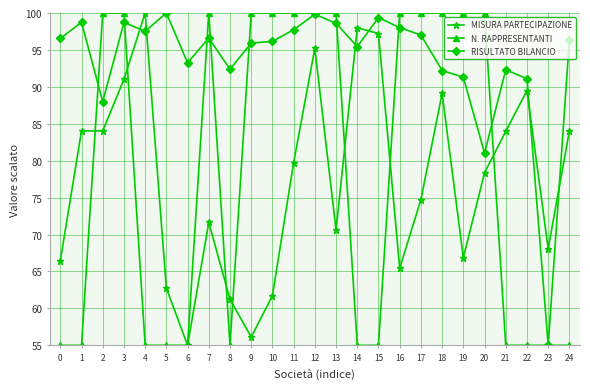

At which label does MISURA PARTECIPAZIONE first exceed 78?

1